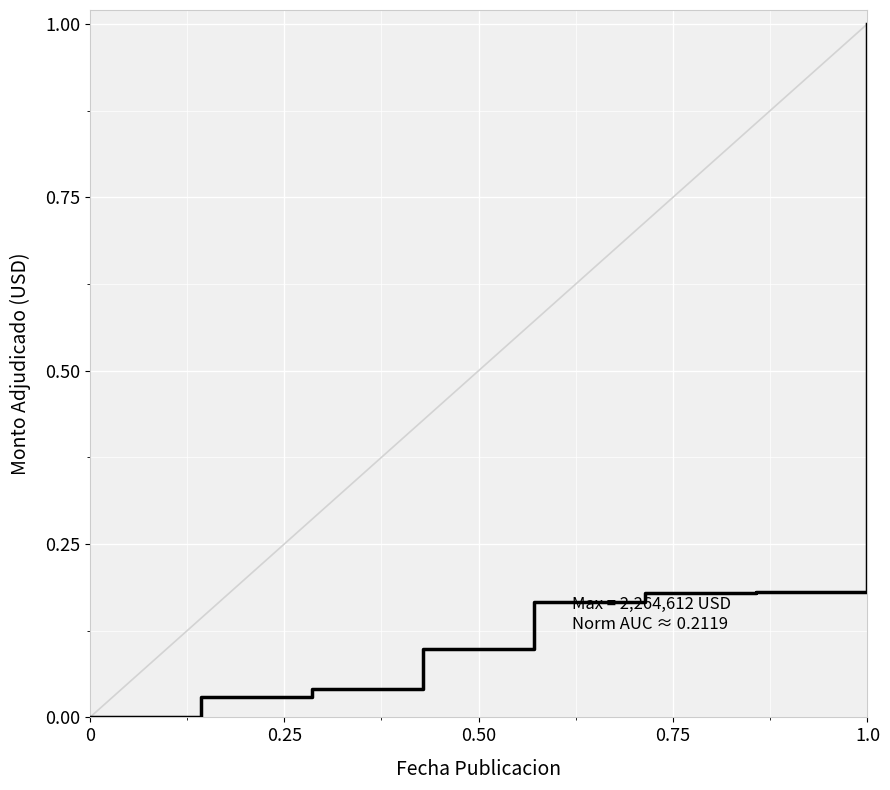

What is the maximum value shown in the chart?

1.0